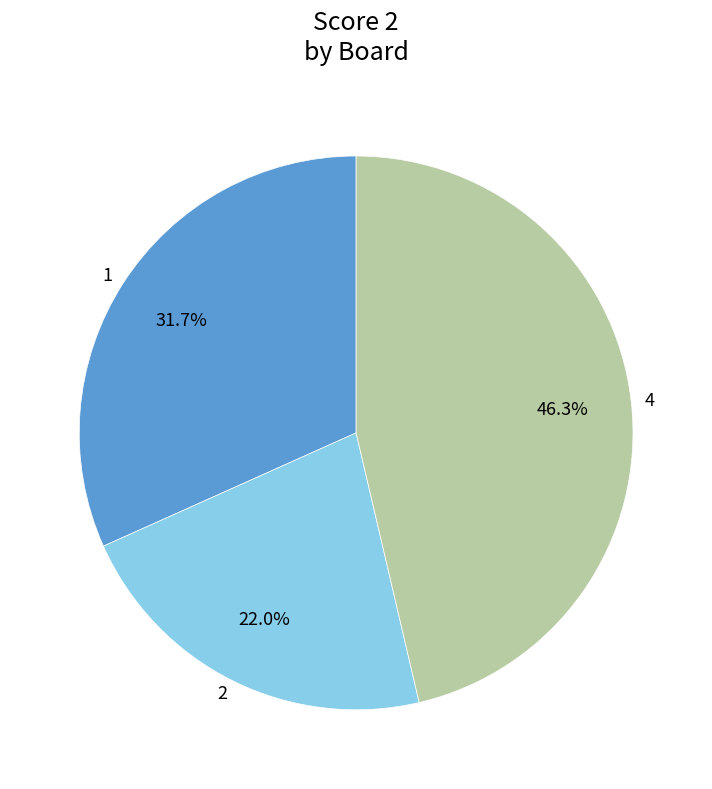

Do 1 and 4 together represent more than half of the pie?

Yes